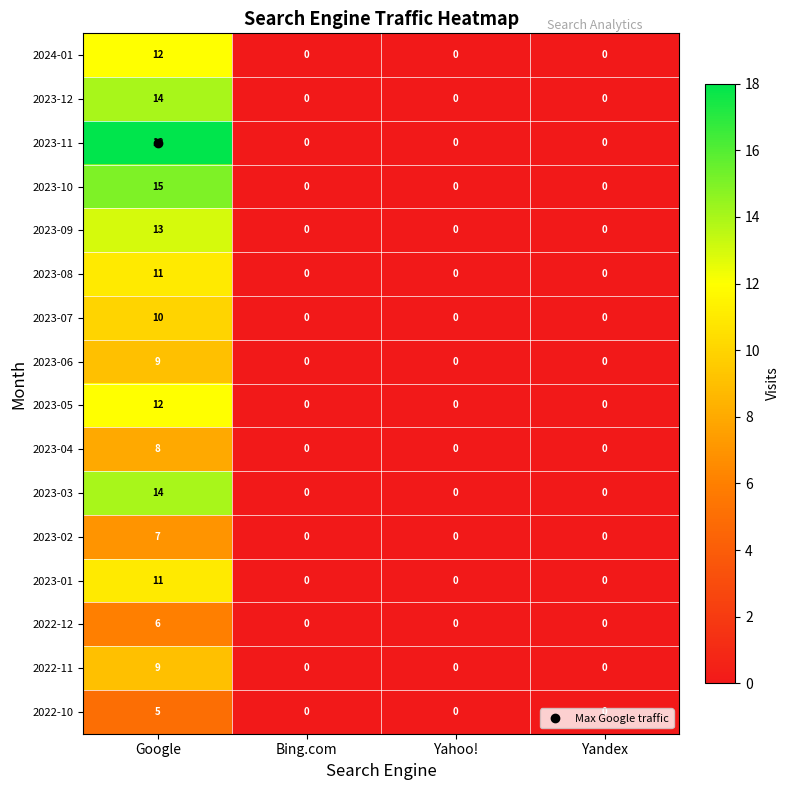

Is it true that 2024-01 equals -8 at Bing.com?

False